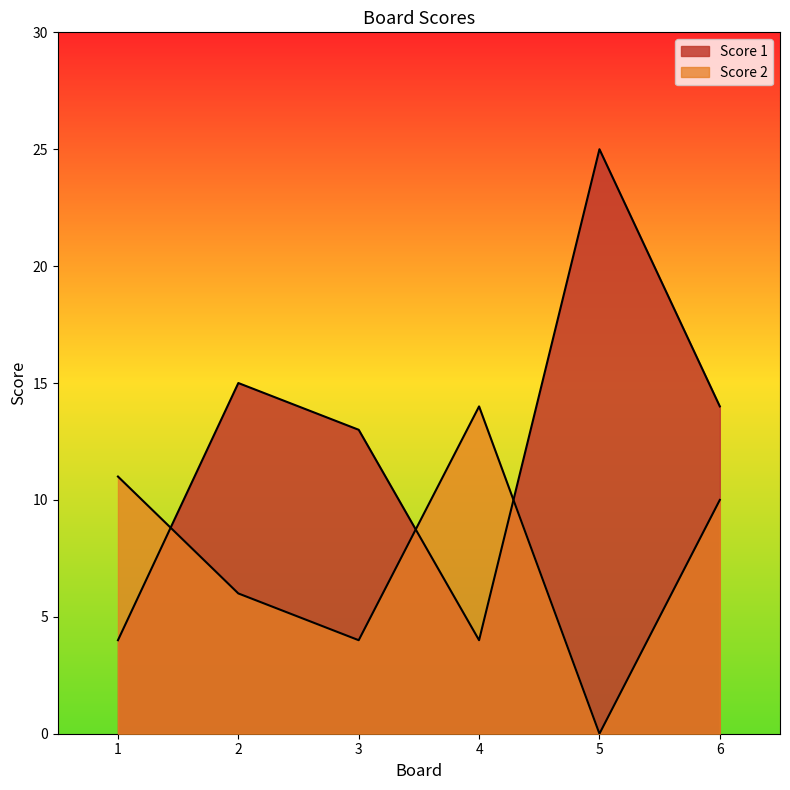

Reading left to right, list all the values displayed in this chart.

Score 1: 1=4	2=15	3=13	4=4	5=25	6=14
Score 2: 1=11	2=6	3=4	4=14	5=0	6=10